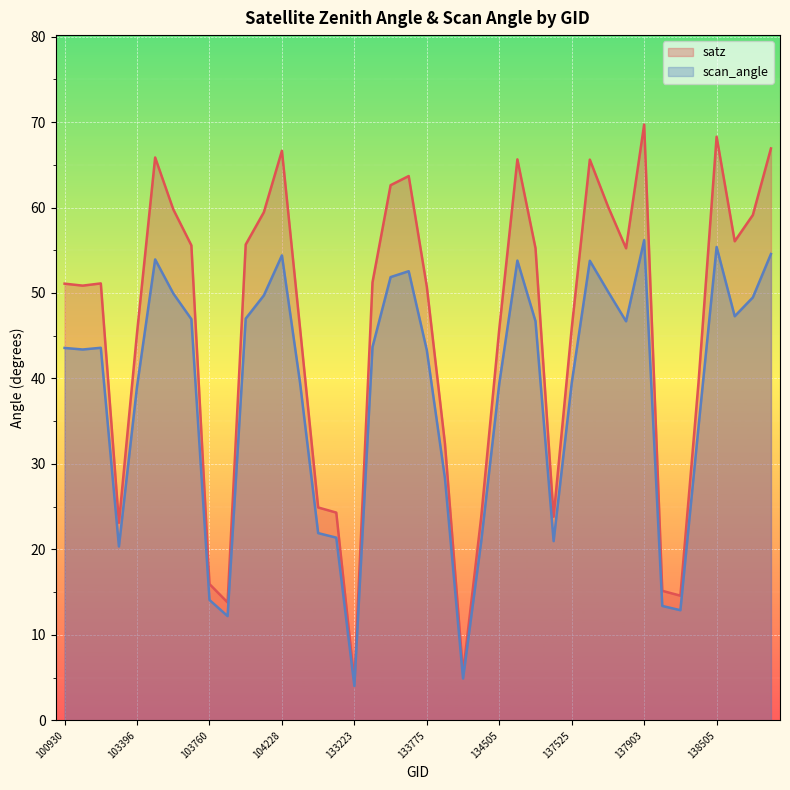

What is the sum of all satz values?

1810.5